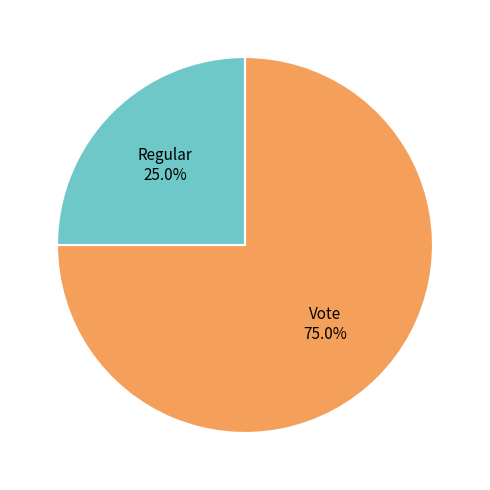

To the nearest percent, what percentage of the pie is Regular?

25%